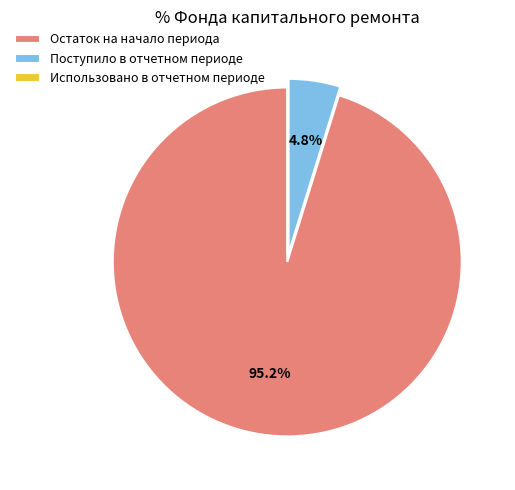

Is it true that Поступило в отчетном периоде is 5% of the pie?

True